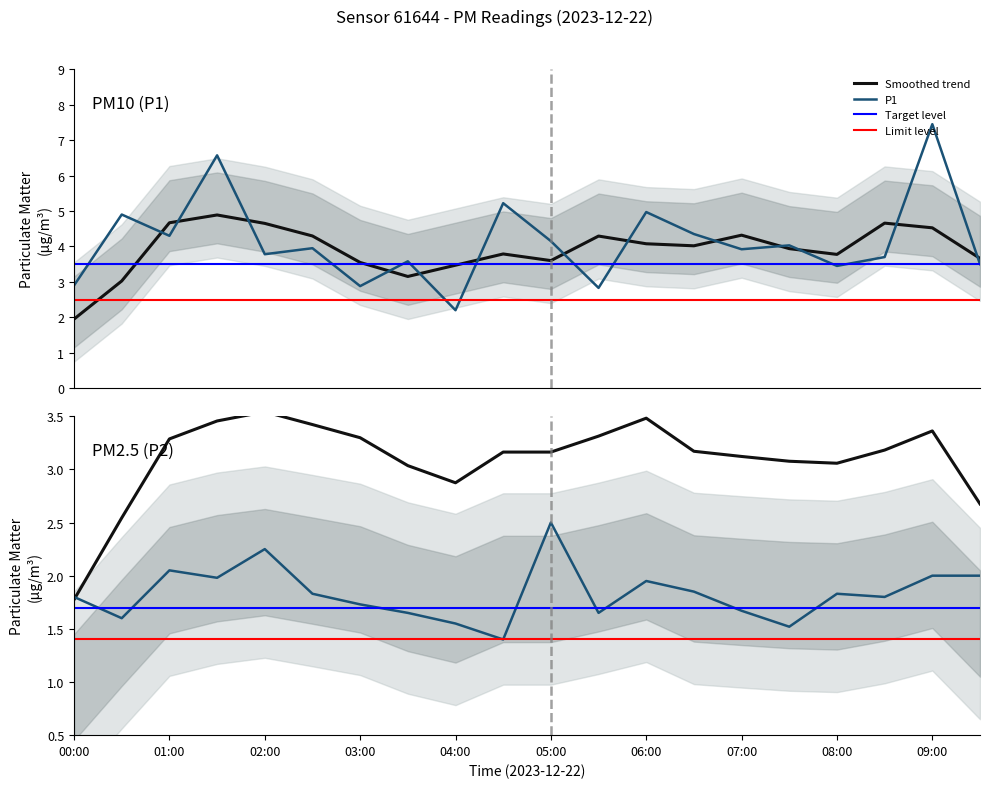

At which label is P1 closest to 4?

07:30